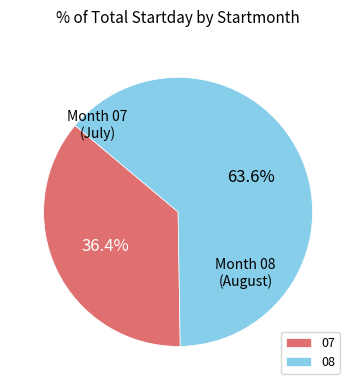

Which has a higher value, 08 or 07?

08